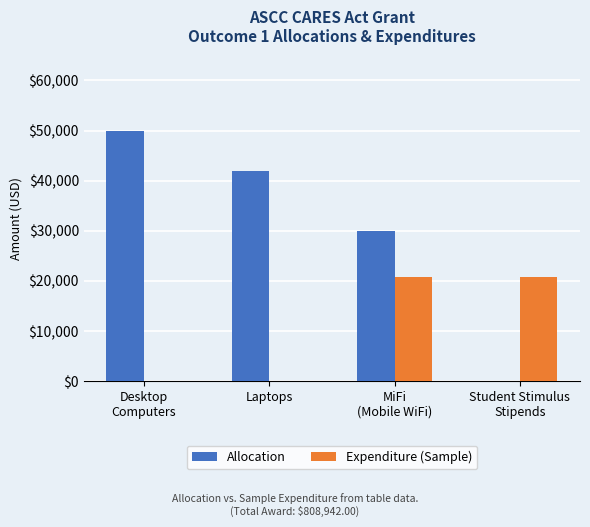

What is the sum of all Allocation values?

121942.0